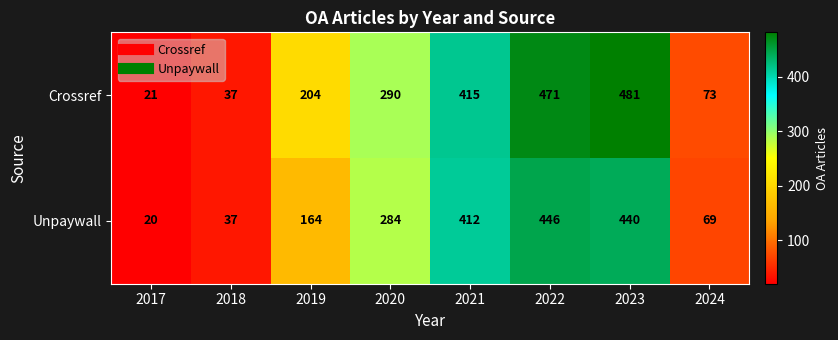

What is the difference between the maximum and second lowest values in the Unpaywall series?

409